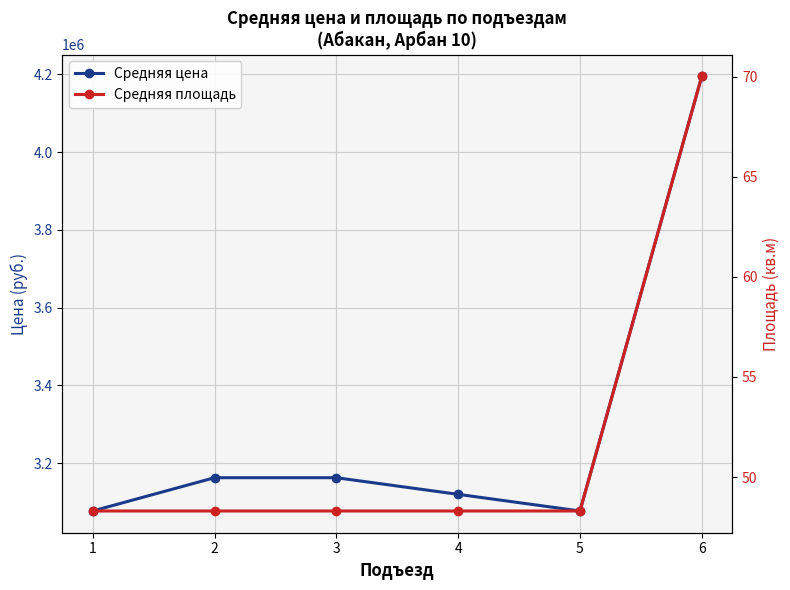

List the series in order of their overall mean, lowest first.

Средняя площадь, Средняя цена